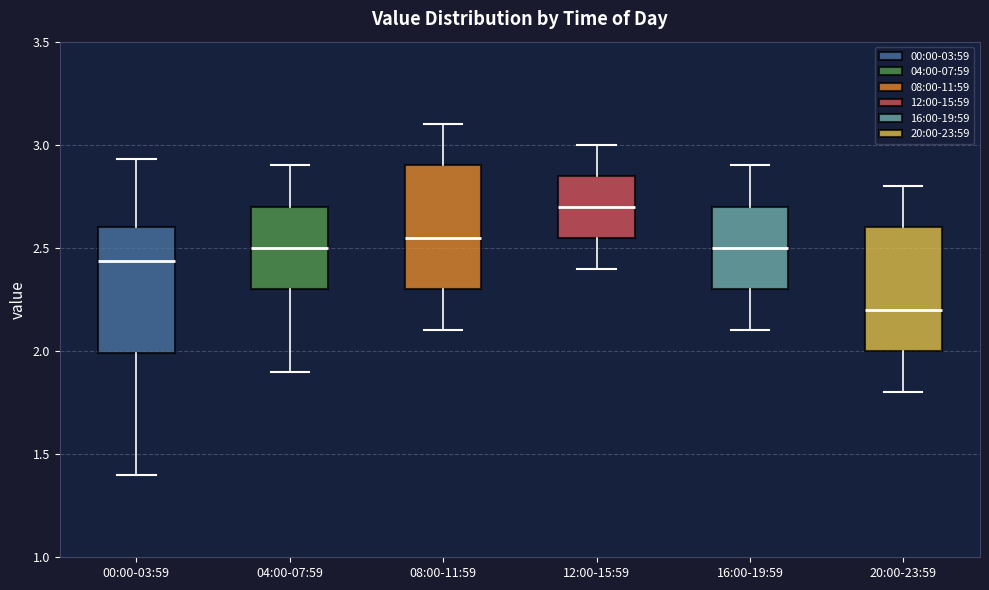

Reading left to right, transcribe this box plot: for each box, give where its median line is, the range the box spans, and where its two whiskers end, as read against the y-axis. The values are not printed on the chart, so give them approximately, as read against the axis.

00:00-03:59: median 2.45, box 2.00 to 2.60, whiskers 1.40 to 2.95
04:00-07:59: median 2.50, box 2.30 to 2.70, whiskers 1.90 to 2.90
08:00-11:59: median 2.55, box 2.30 to 2.90, whiskers 2.10 to 3.10
12:00-15:59: median 2.70, box 2.55 to 2.85, whiskers 2.40 to 3.00
16:00-19:59: median 2.50, box 2.30 to 2.70, whiskers 2.10 to 2.90
20:00-23:59: median 2.20, box 2.00 to 2.60, whiskers 1.80 to 2.80